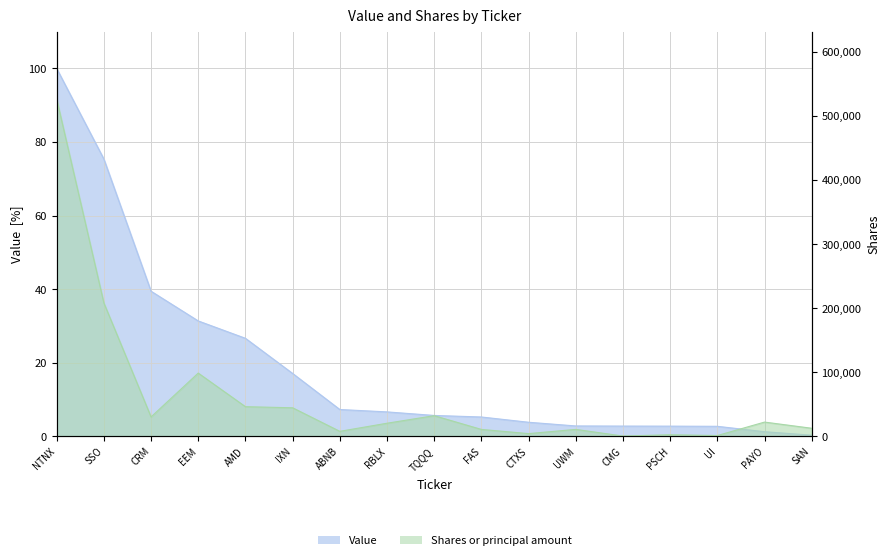

True or false: Shares or principal amount has a value of 200.0 at CMG.

True